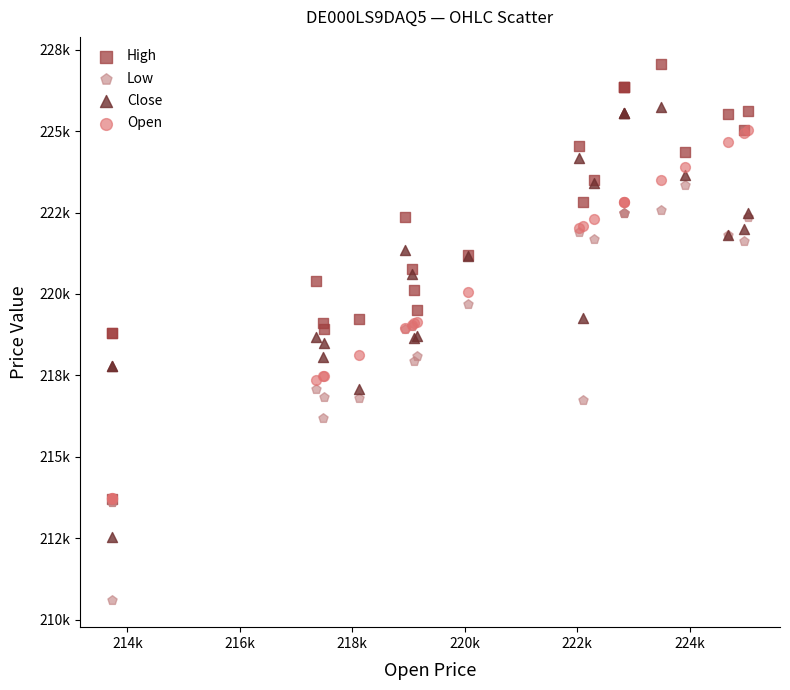

What are all the series names shown in the legend?

High, Low, Close, Open